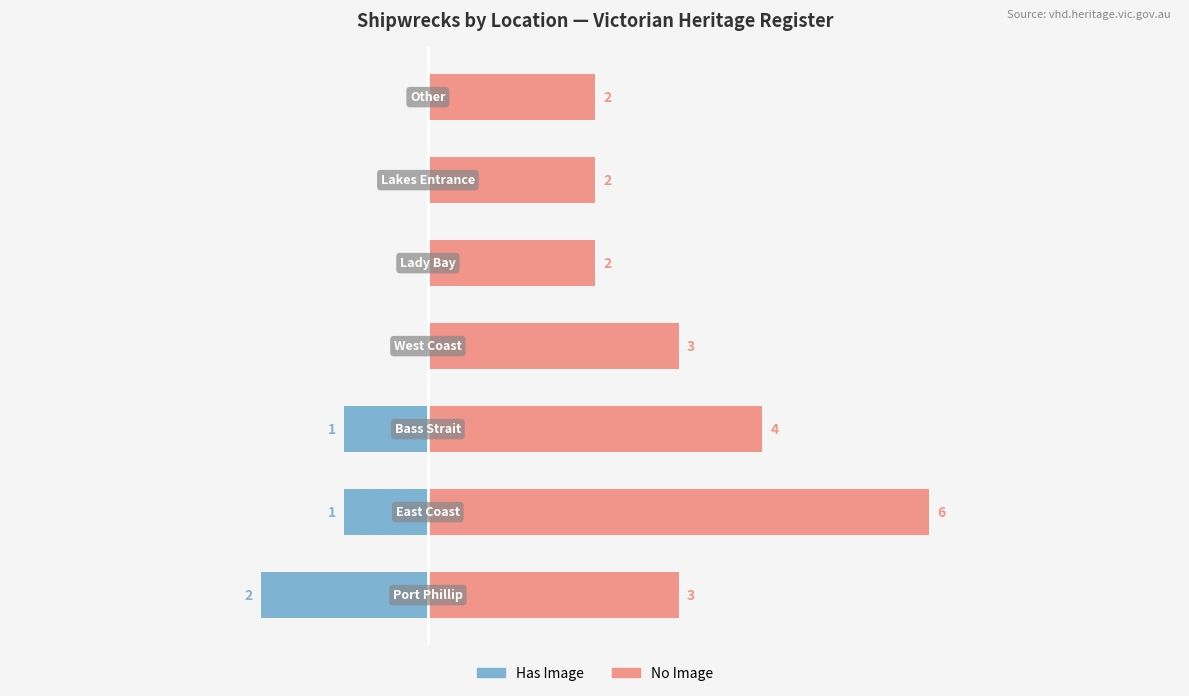

List the series in order of their overall mean, lowest first.

Has Image, No Image